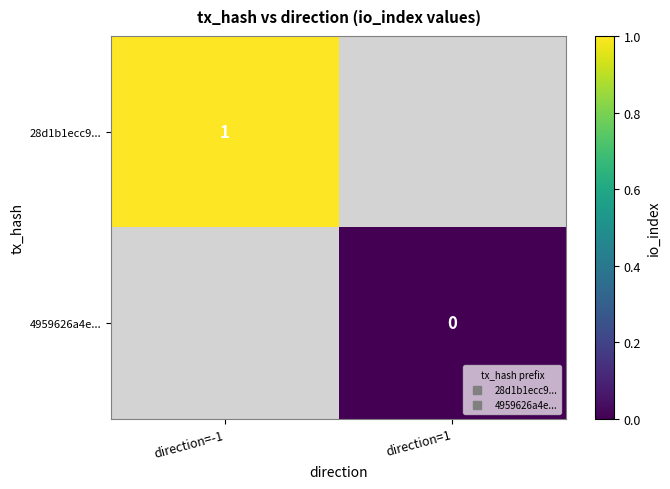

At which label is 28d1b1ecc9... closest to 1?

direction=-1